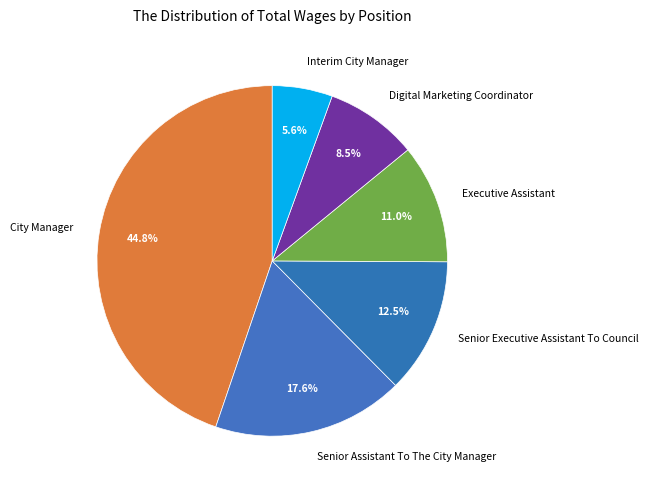

Rank the categories by value from lowest to highest.

Interim City Manager, Digital Marketing Coordinator, Executive Assistant, Senior Executive Assistant To Council, Senior Assistant To The City Manager, City Manager